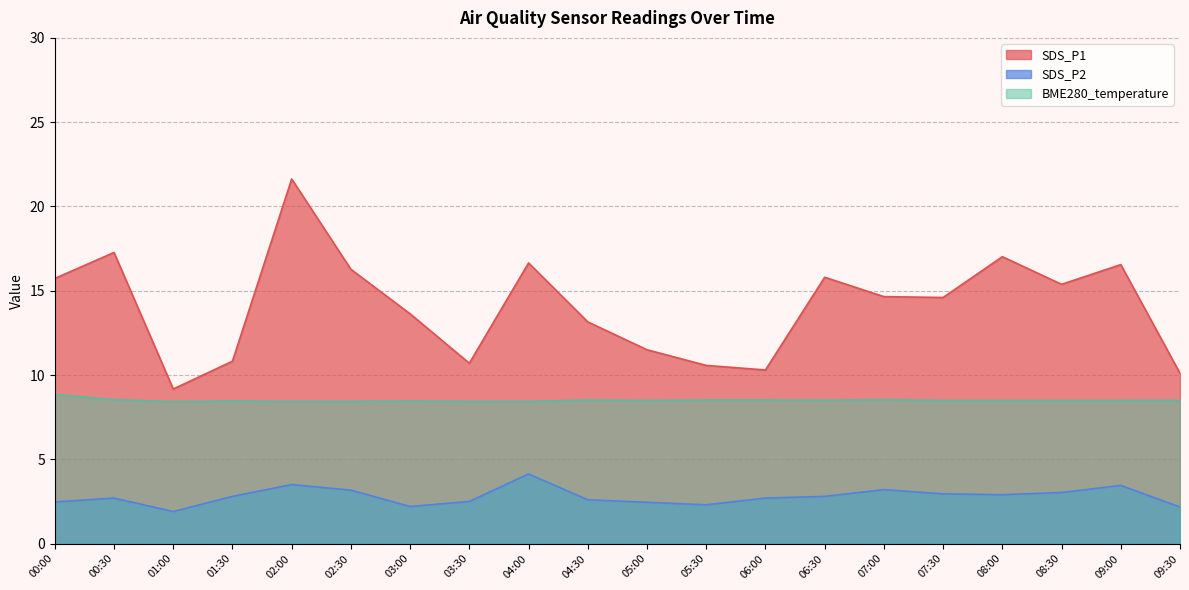

What is the difference between the maximum and minimum values in the SDS_P2 series?

2.2